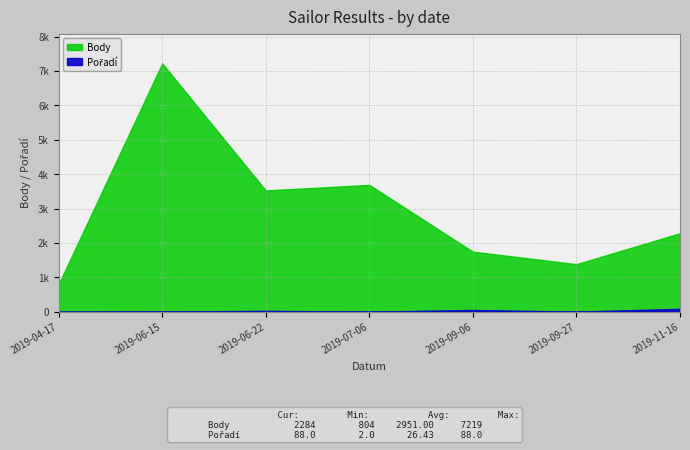

What is the total value across all series at 2019-09-06?

1802